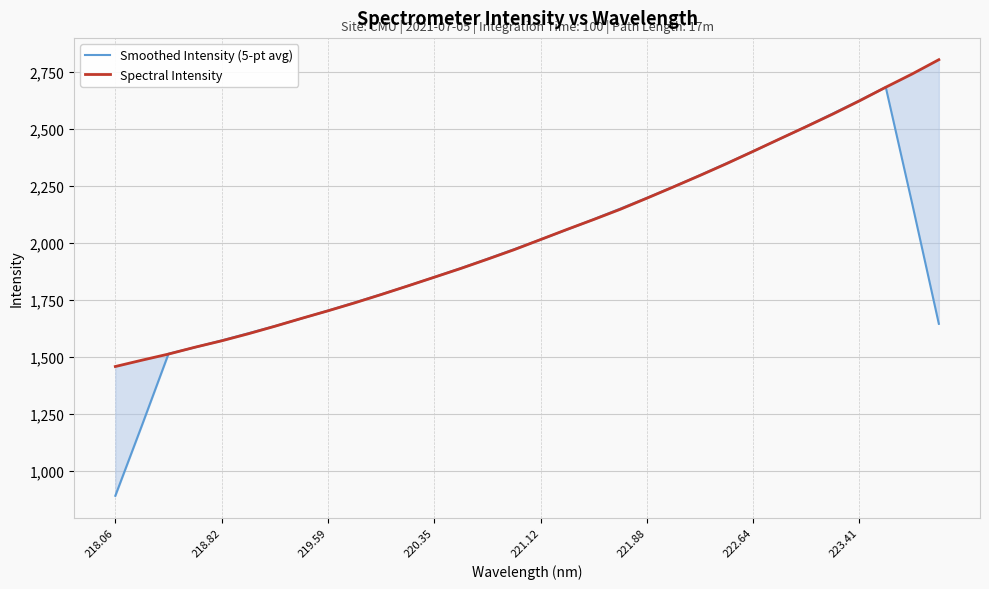

What is the minimum value shown in the chart?

891.1